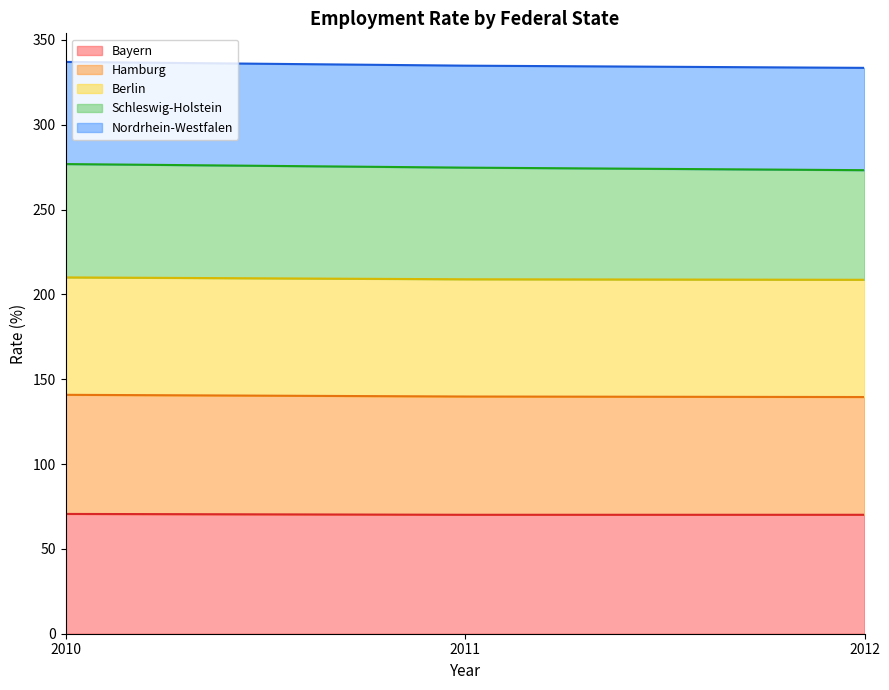

List the labels in order of Bayern value, smallest first.

2011, 2012, 2010